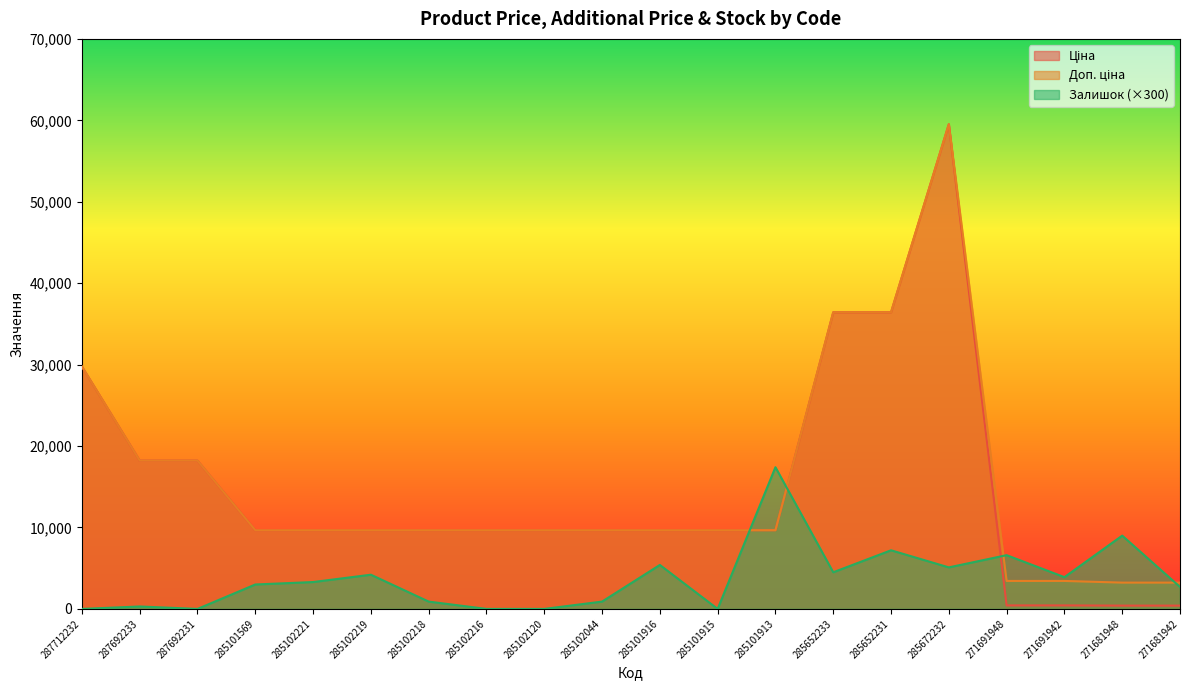

What is the label of the 6th point from the left?

285102219